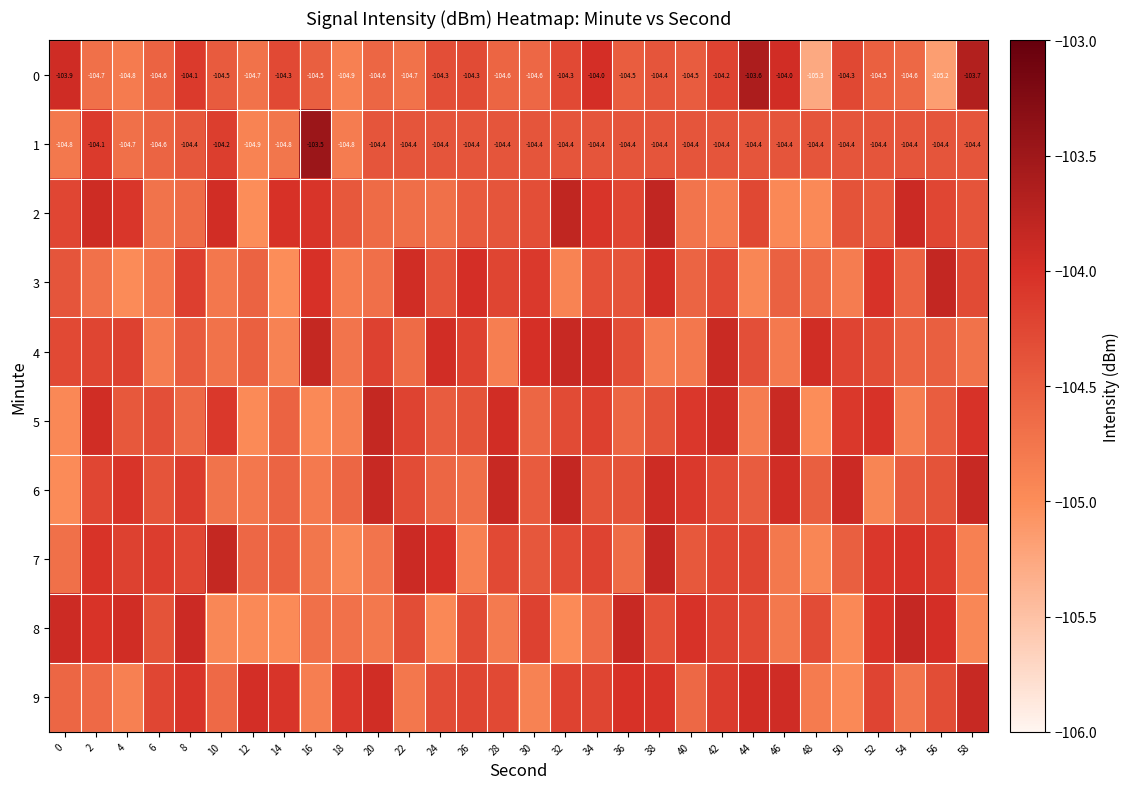

How many data points in 1 are less than -104?

29